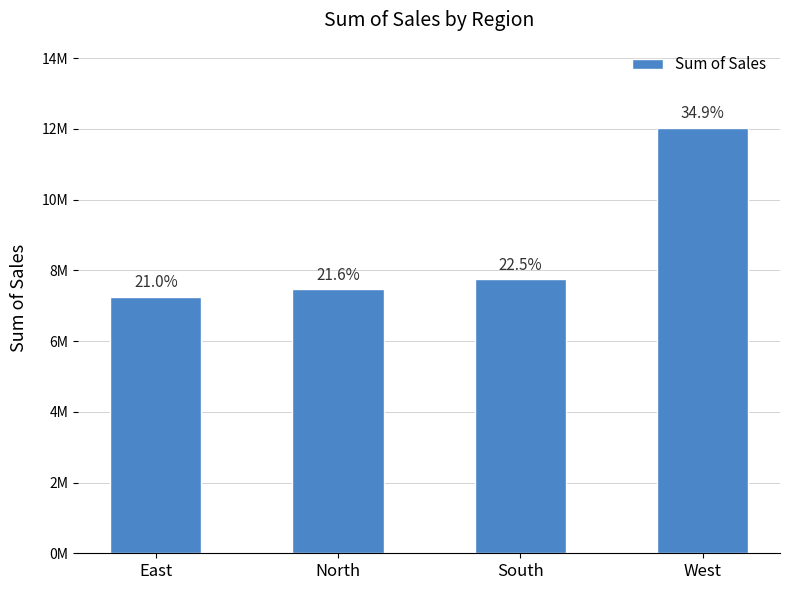

What is the minimum value shown in the chart?

7260000